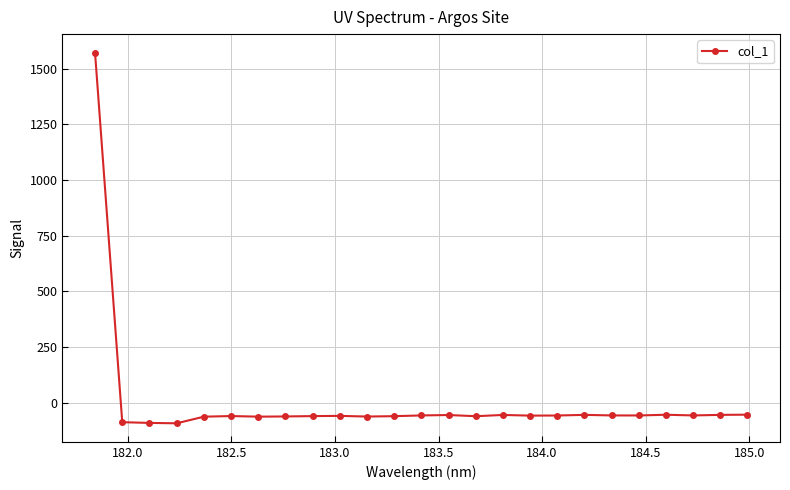

True or false: the data has more than 0 interior local peaks.

True